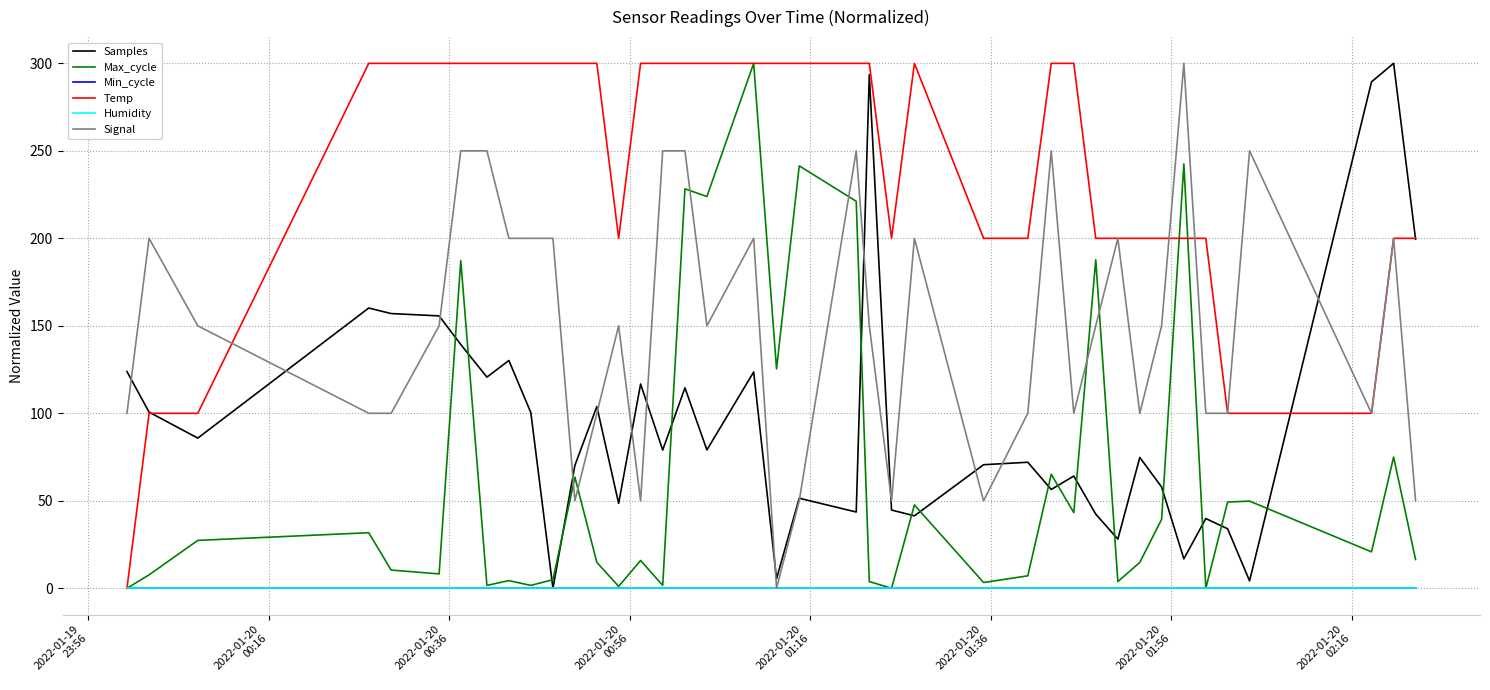

True or false: Signal and Min_cycle cross at least once.

False